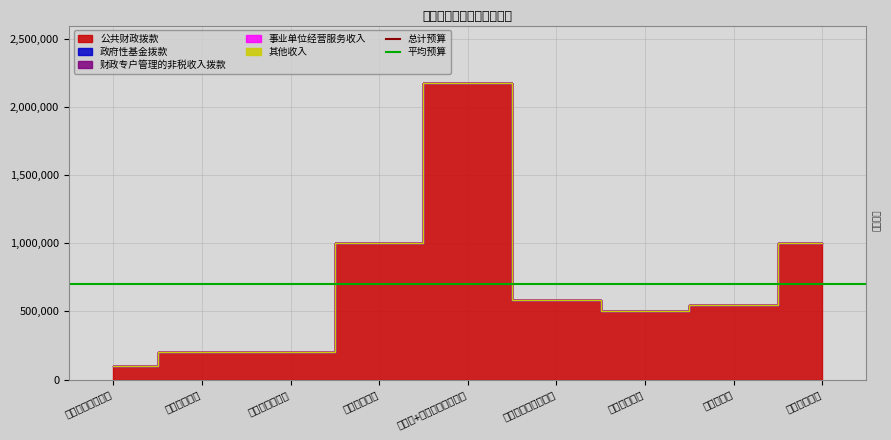

Rank the series by their average value, from highest to lowest.

总计预算, 平均预算